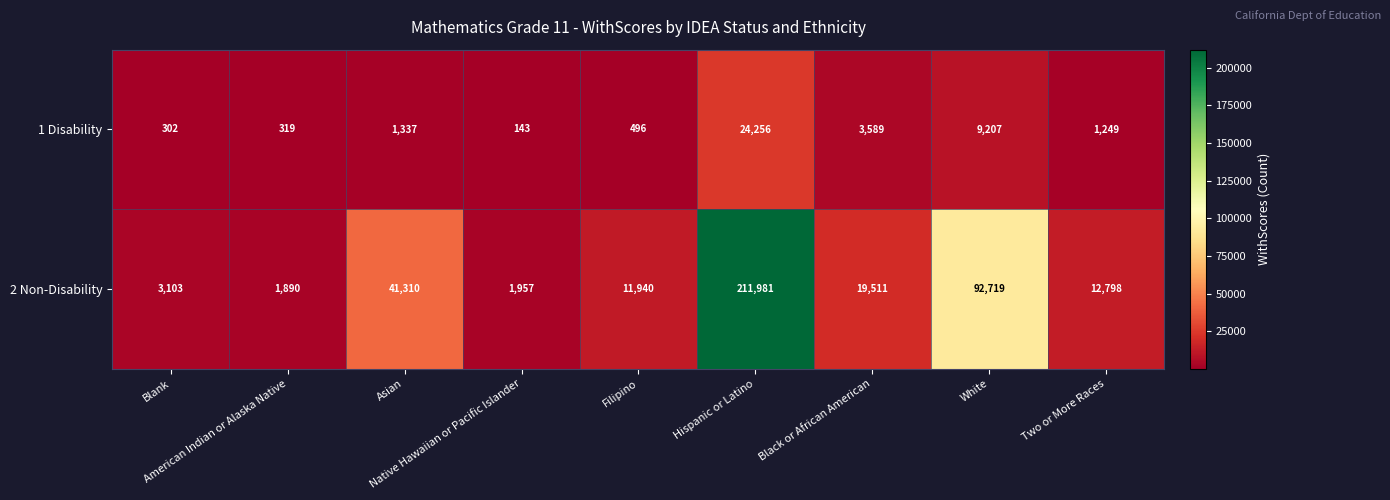

Which series has the widest spread of values?

2 Non-Disability